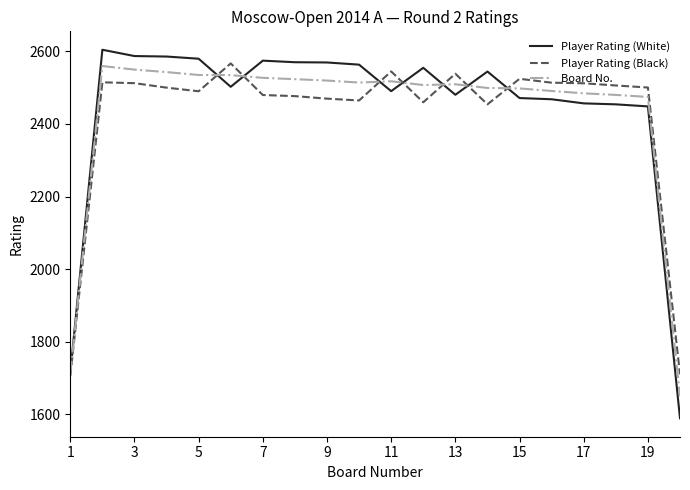

Which series has the largest total across all categories?

Player Rating (White)